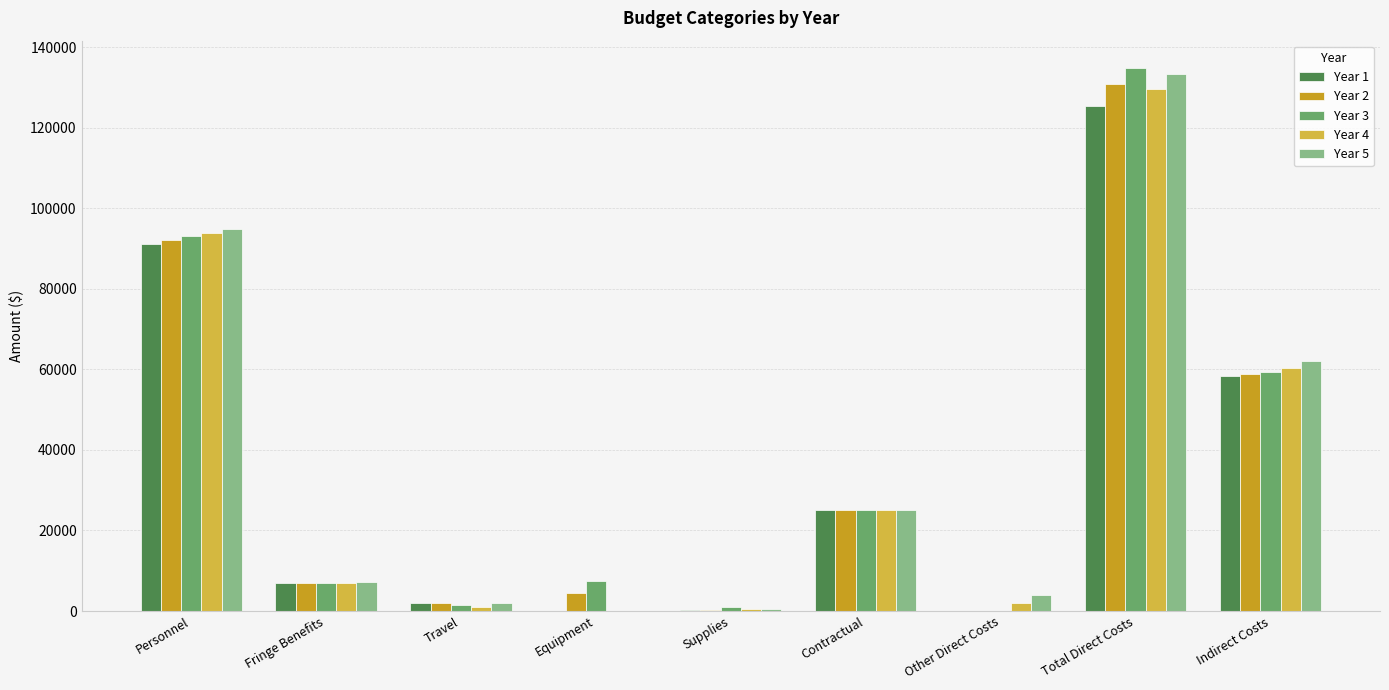

Read the Year 1 value at Supplies.

200.0